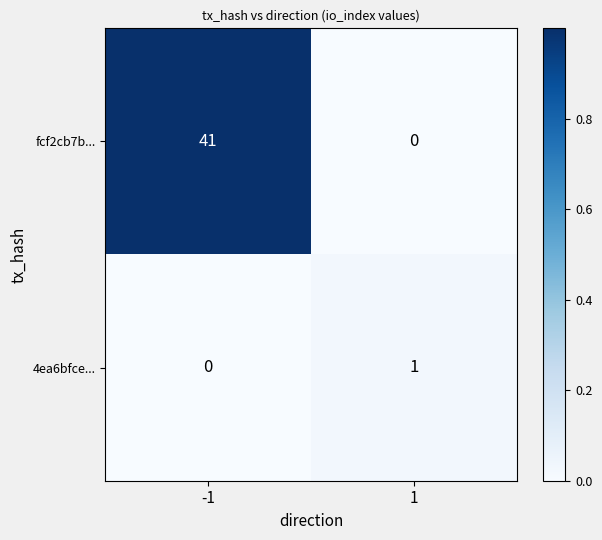

What is the sum of the fcf2cb7b... values at -1 and 1?

41